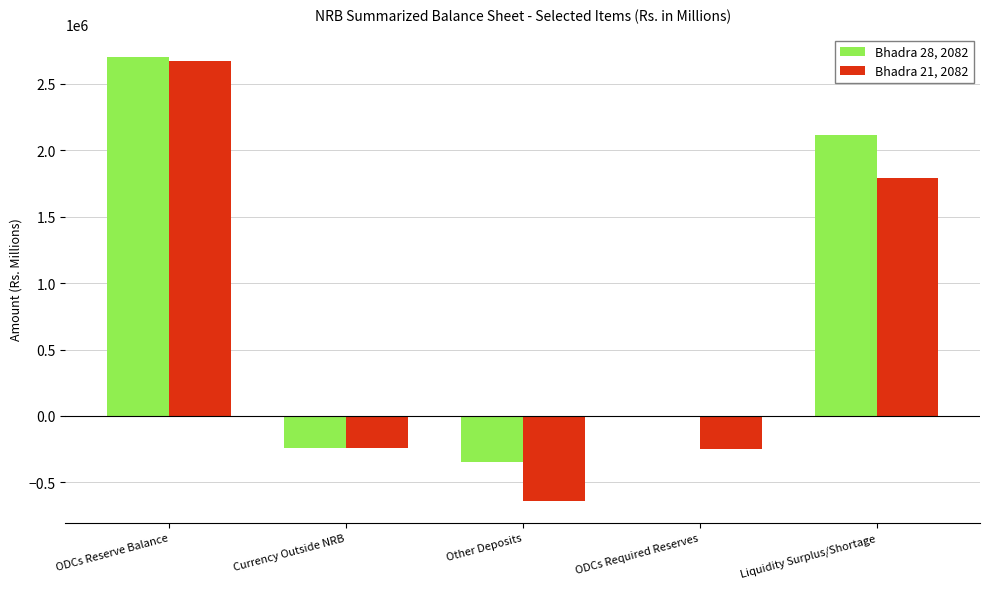

What is the greatest value displayed?

2705156.2